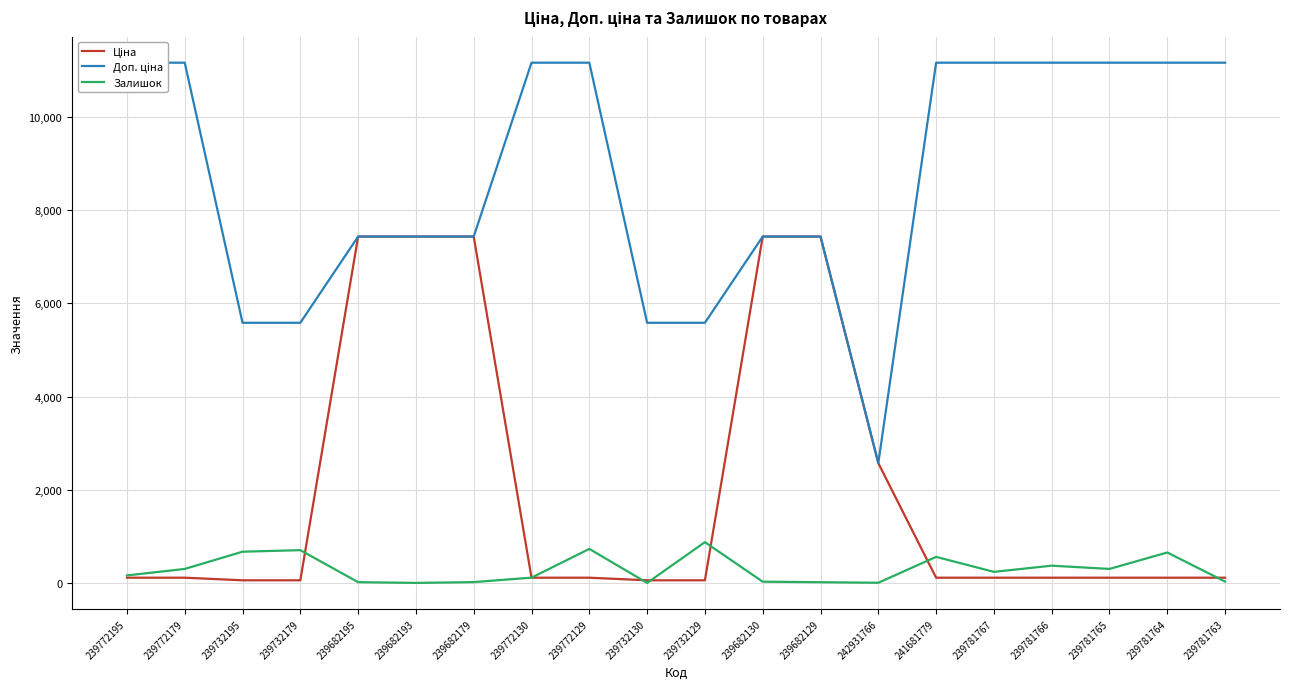

What is the value of the Залишок point at the 1st from the left?

160.0